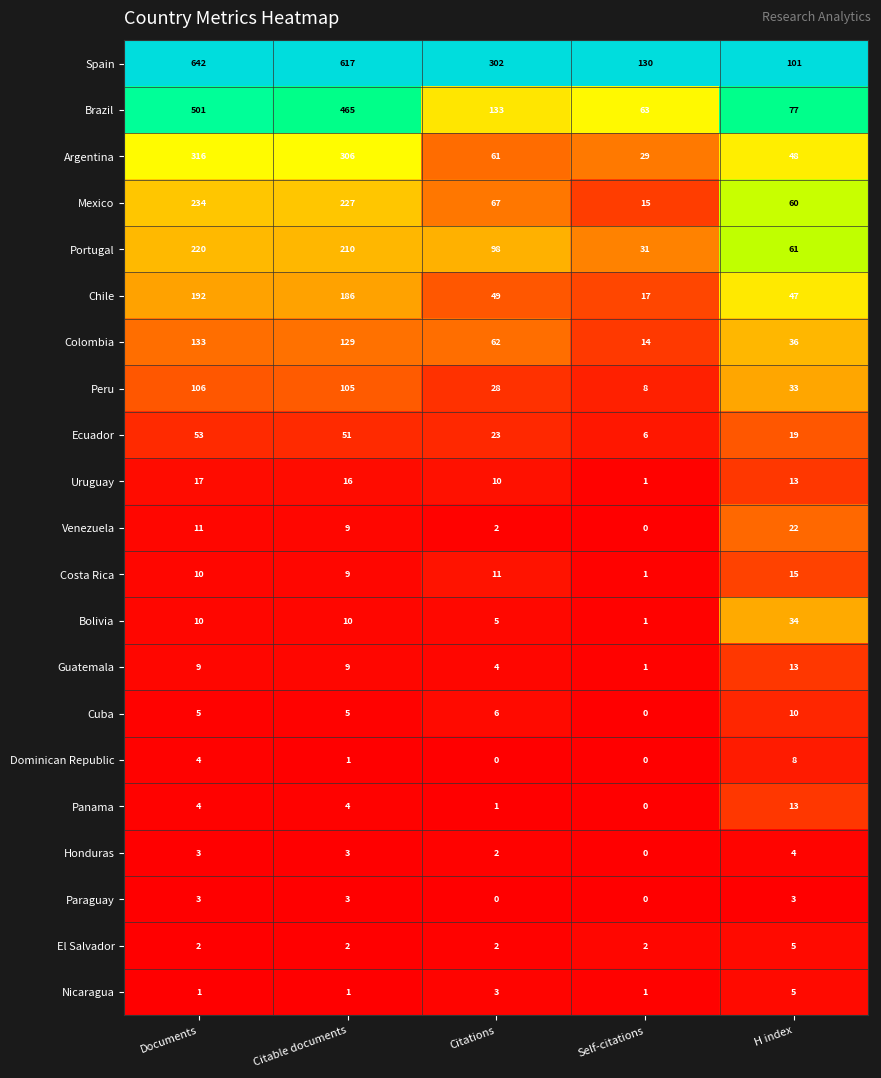

What is the difference between the second highest and minimum values in the Spain series?

516